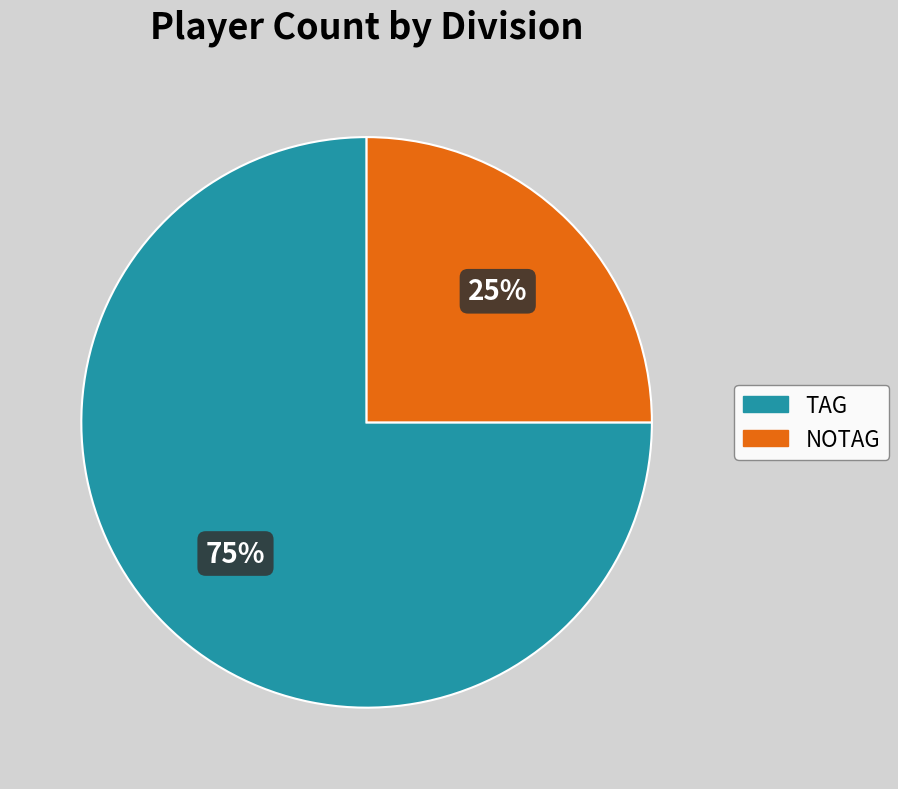

To the nearest percent, what is the difference between the NOTAG and TAG slice percentages?

50%